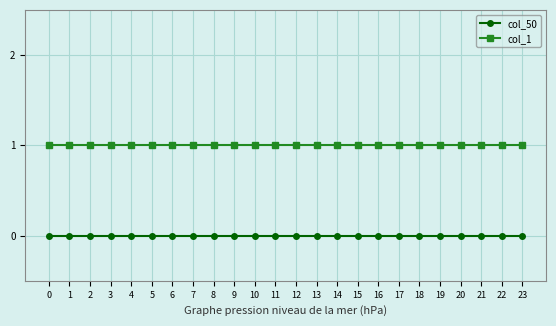

What is the greatest value displayed?

1